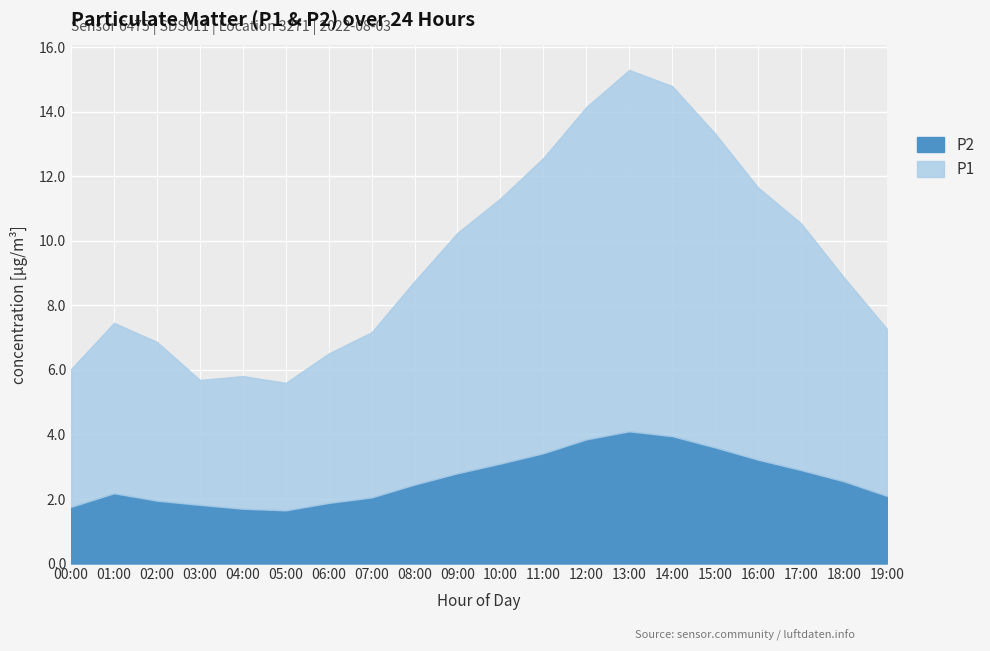

What is the difference between the second highest and second lowest values in the P2 series?

2.2